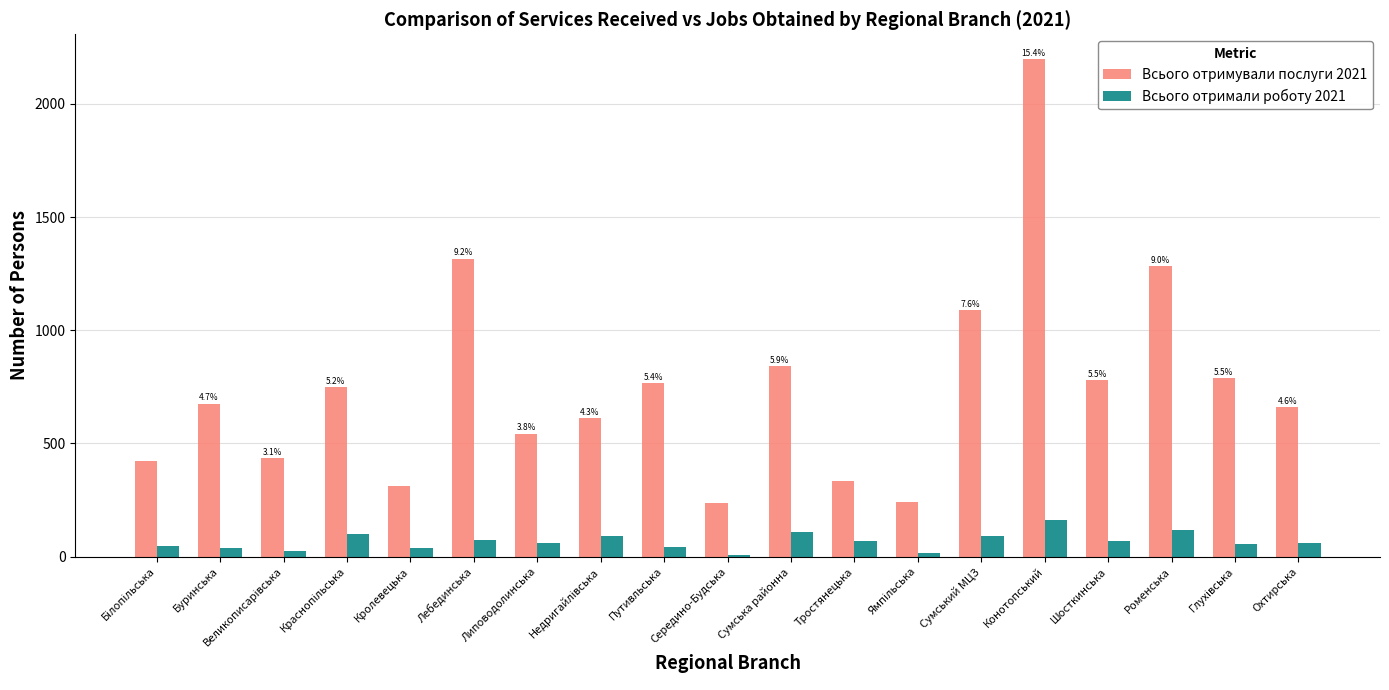

Rank the series by their maximum value, from lowest to highest.

Всього отримали роботу 2021, Всього отримували послуги 2021